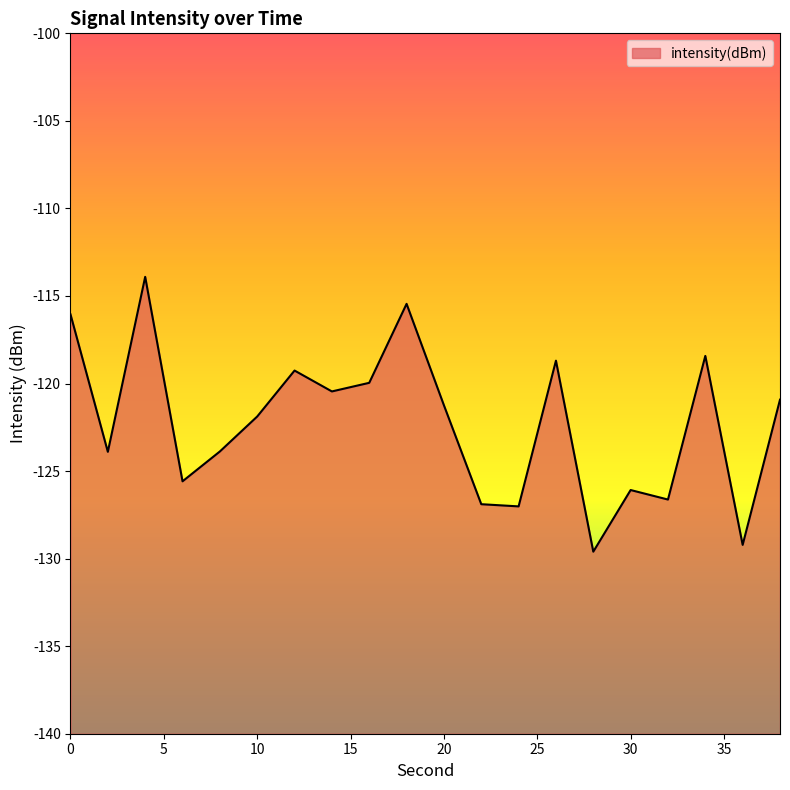

True or false: the data shows -120.5 at 14.

True